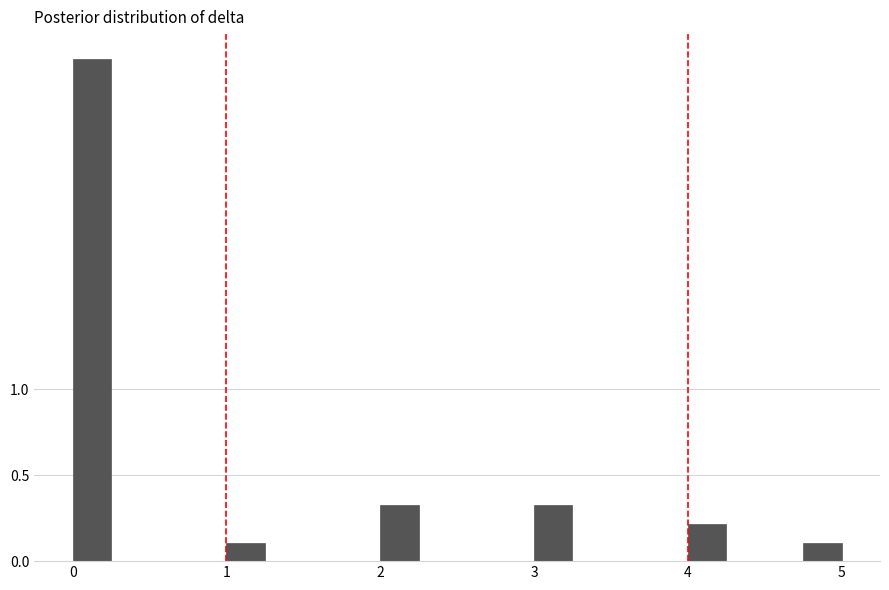

Around what value on the x-axis is the tallest bar? Give the approximate position of its centre, as read against the axis.

0.1